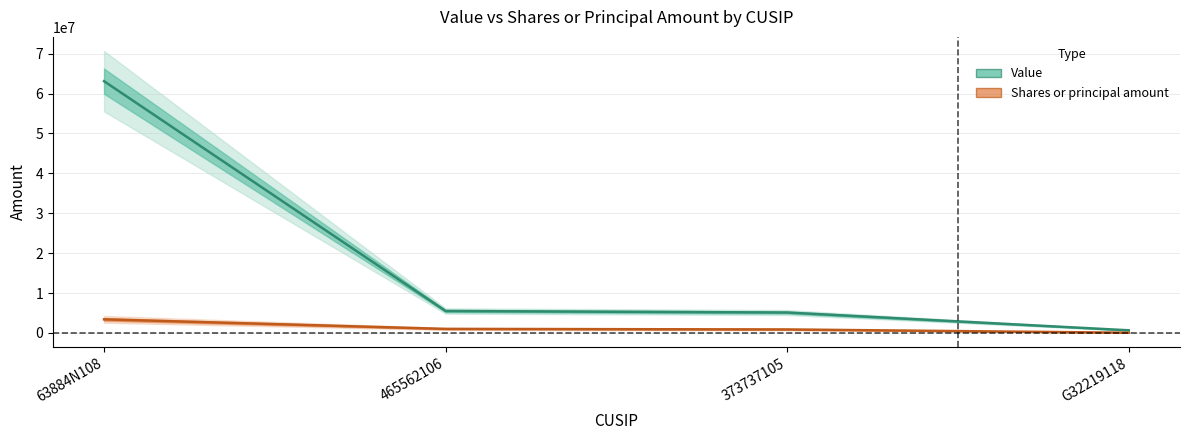

Which series has the widest spread of values?

Value